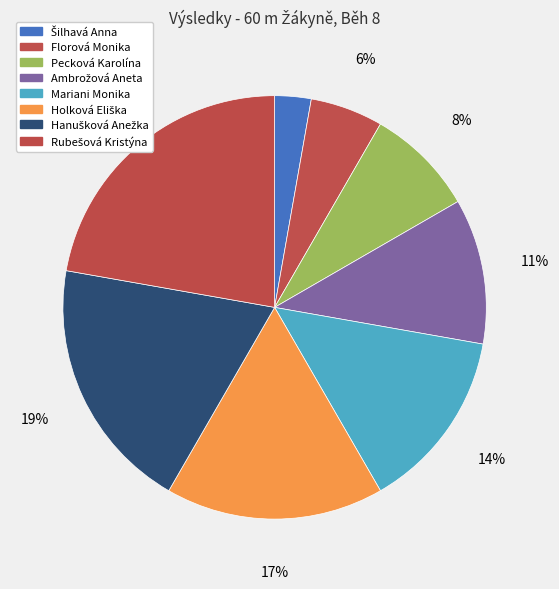

Count the number of slices in the pie.

8